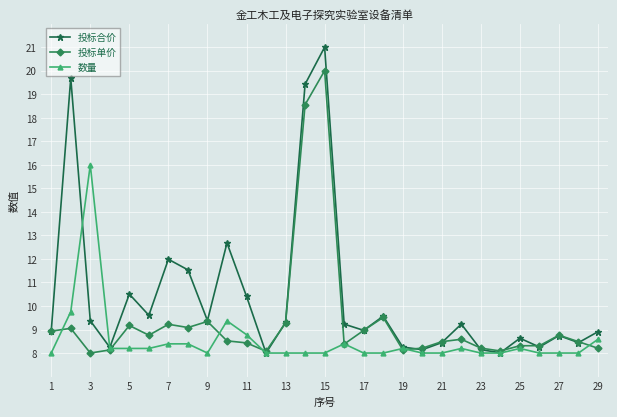

Which series has the largest total across all categories?

投标合价